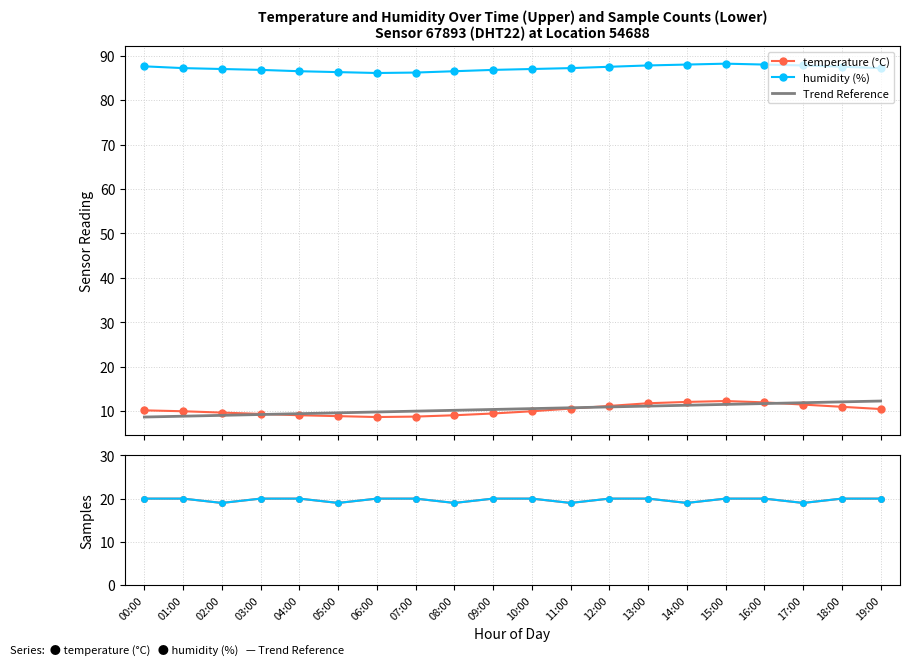

What is the average value of the humidity (%) series?

87.2